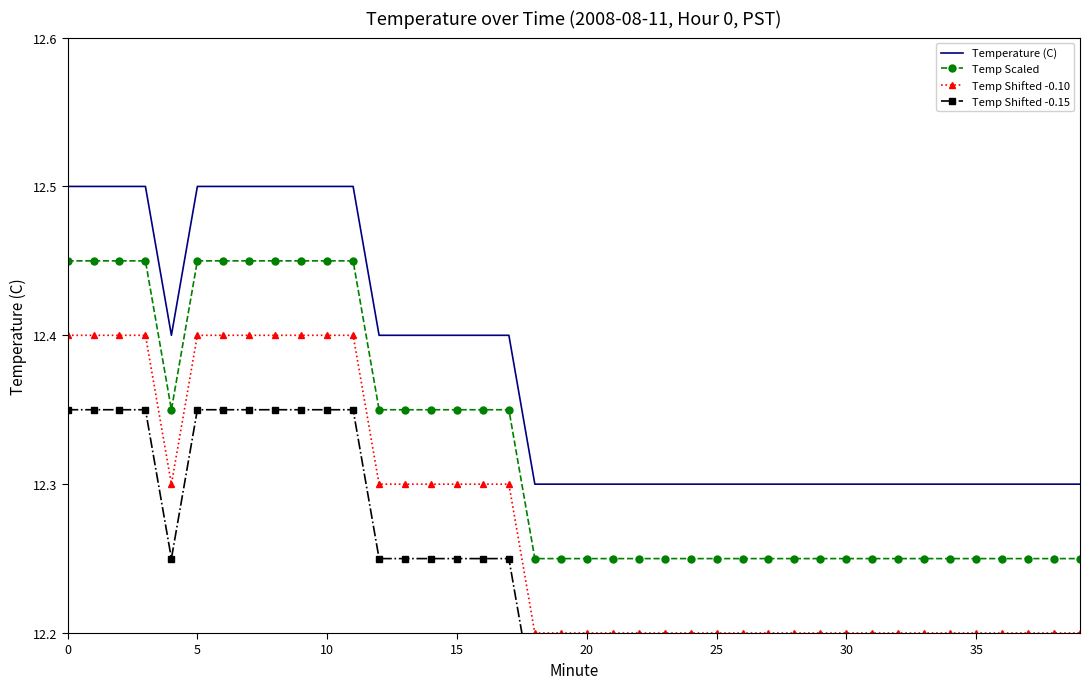

How many lines are shown in the chart?

4